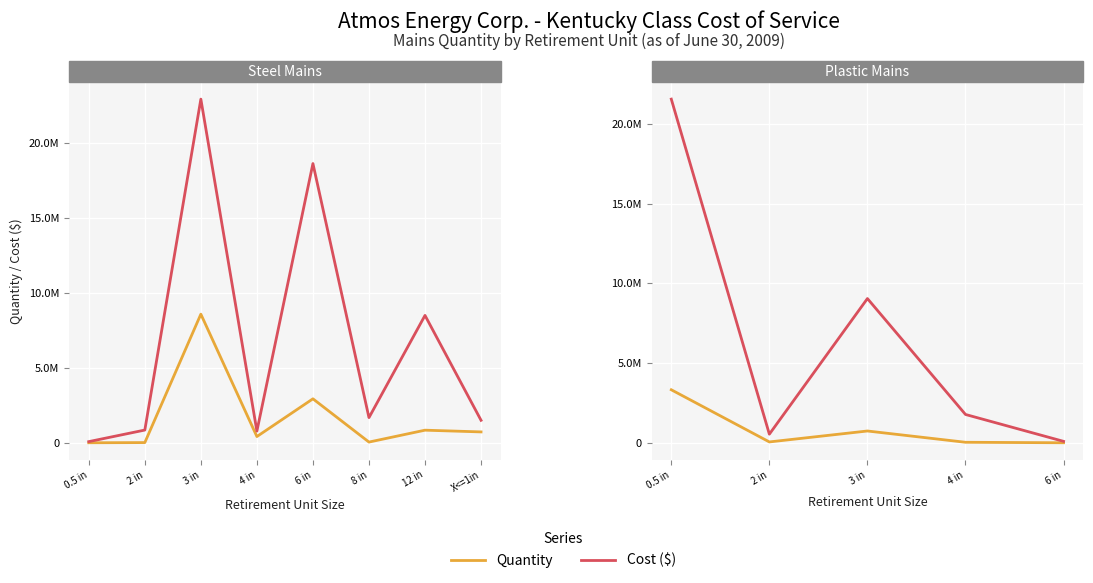

What is the sum of the values at 3 in and 0.5 in?

8582440